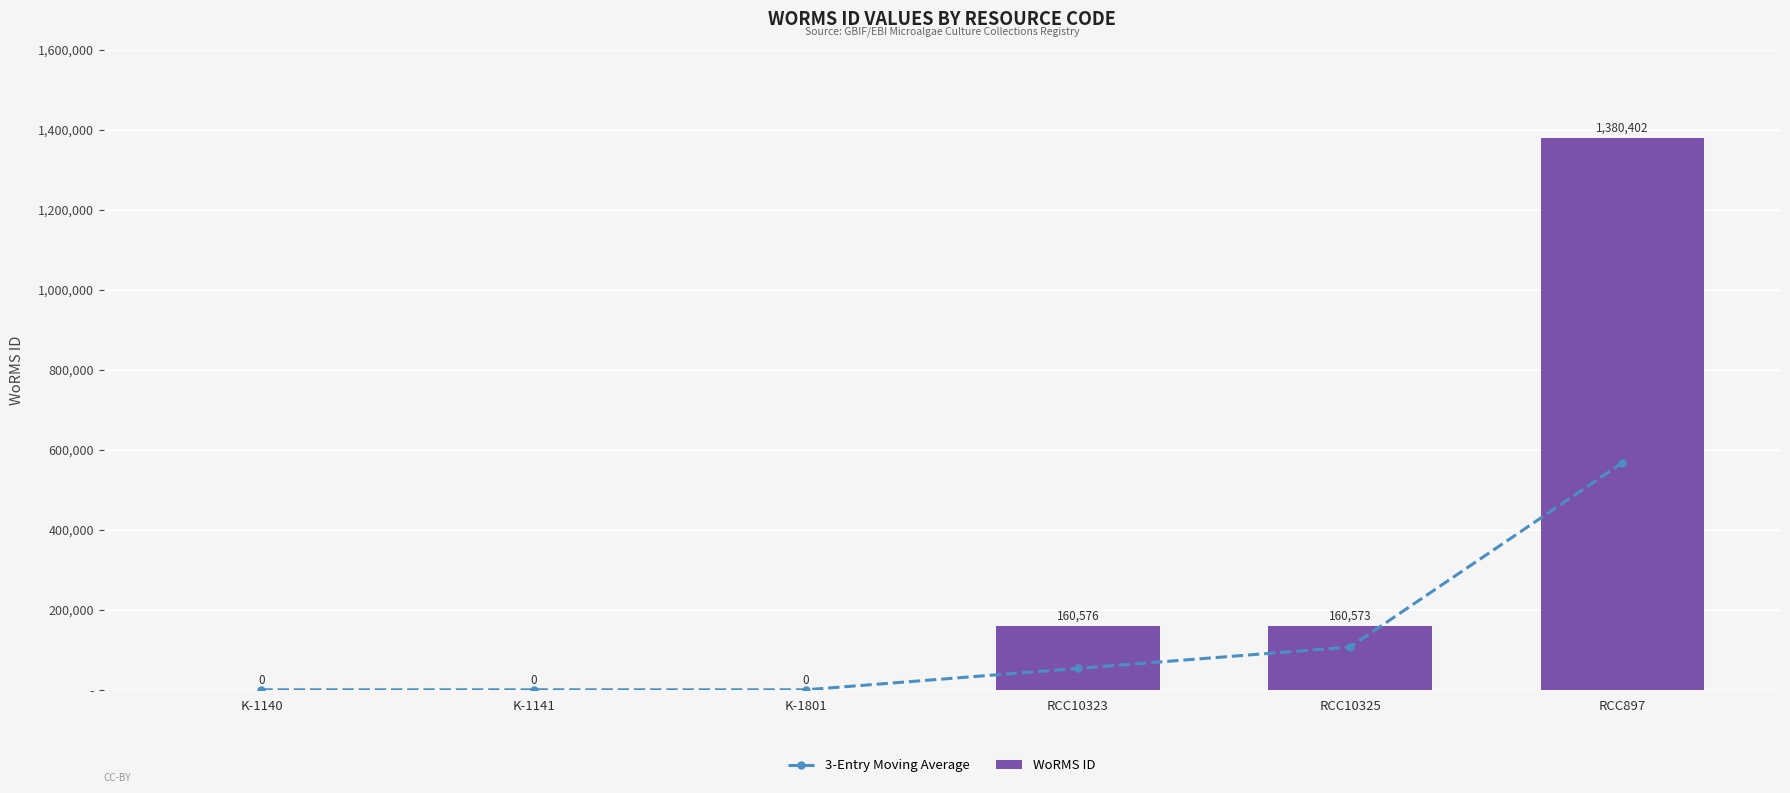

Is it true that 3-Entry Moving Average equals 0.0 at K-1140?

True